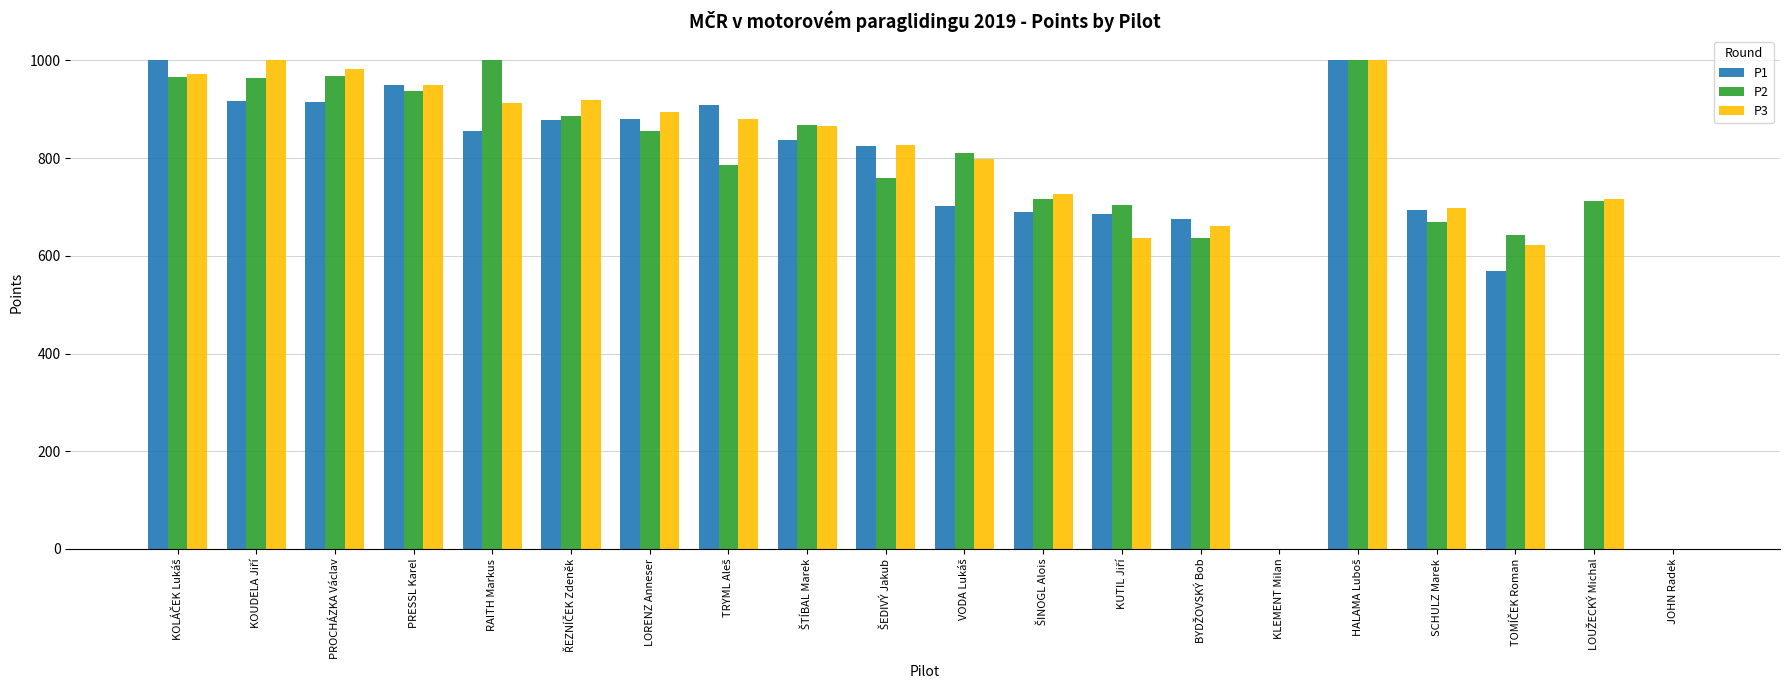

Is the value of P3 at KLEMENT Milan greater than the value of P1 at PRESSL Karel?

No